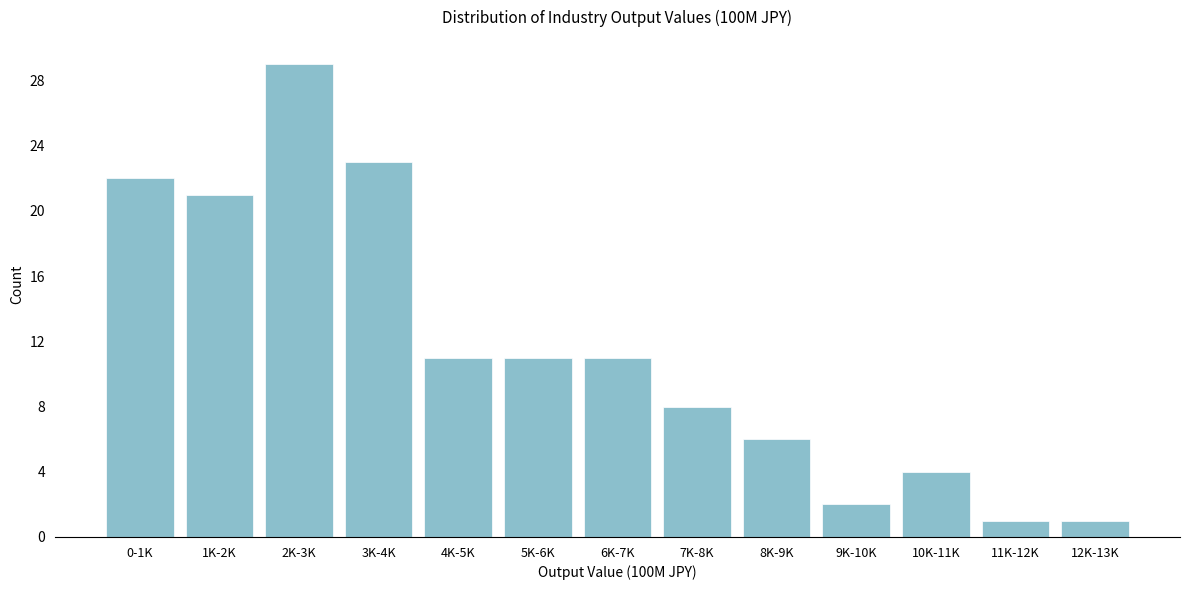

Reading left to right, transcribe all the data shown in this chart.

0-1K=22	1K-2K=21	2K-3K=29	3K-4K=23	4K-5K=11	5K-6K=11	6K-7K=11	7K-8K=8	8K-9K=6	9K-10K=2	10K-11K=4	11K-12K=1	12K-13K=1